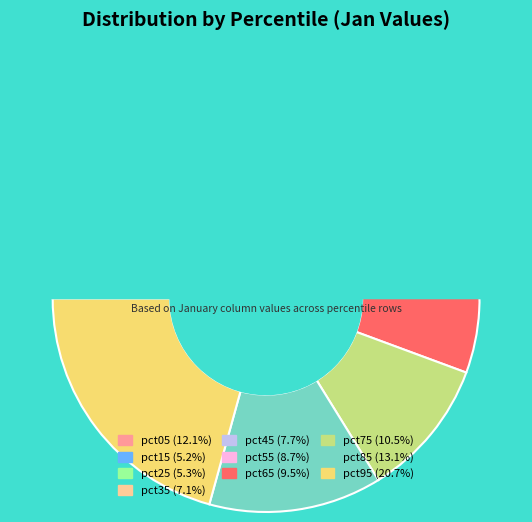

Combined, do pct75 and pct25 account for over 50%?

No